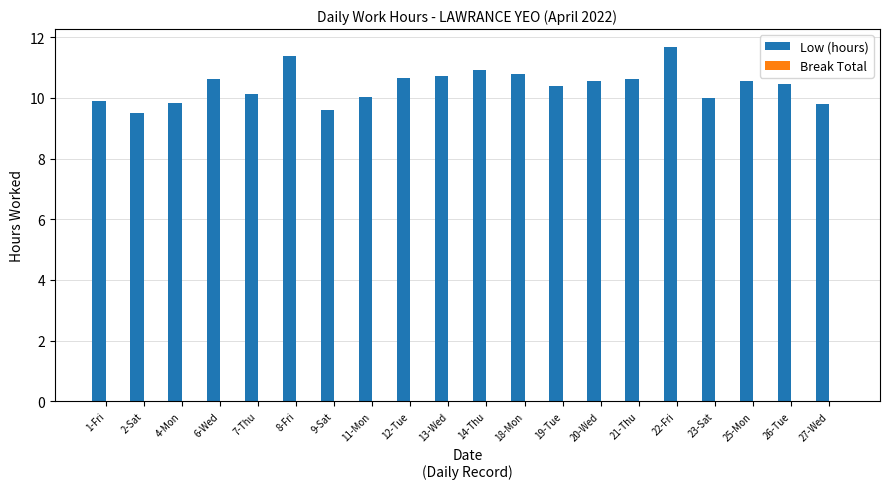

What is the label of the 20th bar from the right?

1-Fri